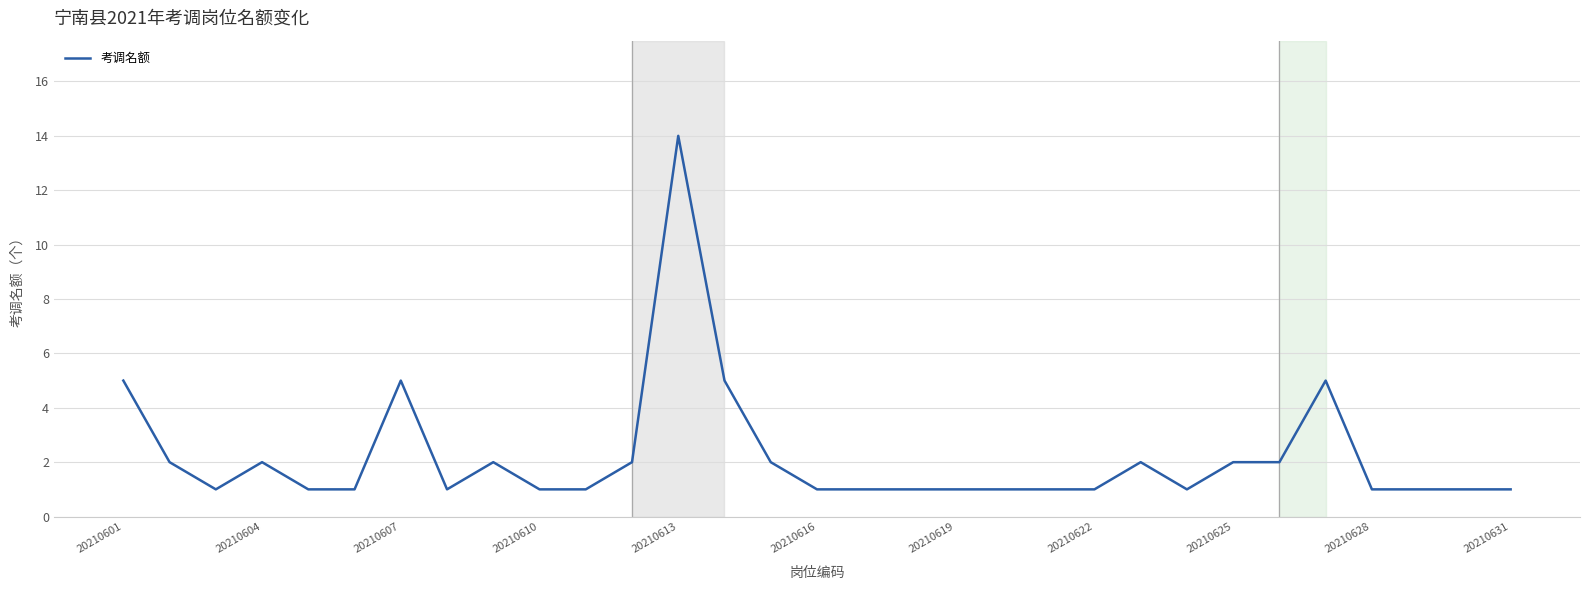

What is the greatest value displayed?

14